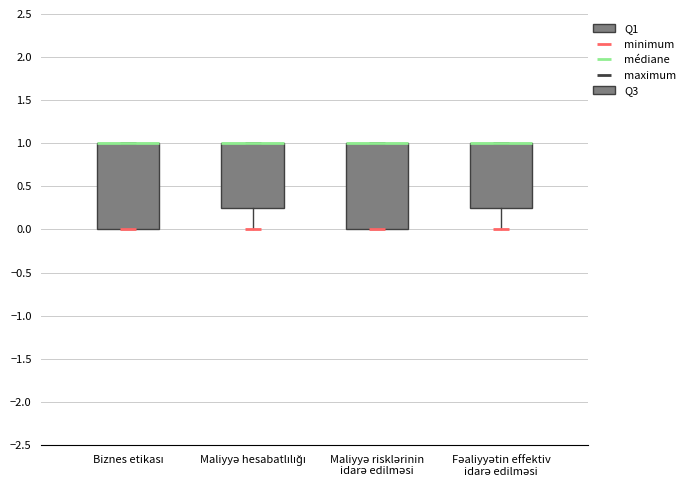

Reading left to right, read every box against the y-axis: the position of its median line, the range the box covers, and the ends of its whiskers. The values are not printed on the chart, so give them approximately, as read against the axis.

Biznes etikası: median 1.00 (drawn on the box's upper edge), box 0.00 to 1.00, whiskers 0.00 to 1.00
Maliyyə hesabatlılığı: median 1.00 (drawn on the box's upper edge), box 0.25 to 1.00, whiskers 0.00 to 1.00
Maliyyə risklərinin idarə edilməsi: median 1.00 (drawn on the box's upper edge), box 0.00 to 1.00, whiskers 0.00 to 1.00
Fəaliyyətin effektiv idarə edilməsi: median 1.00 (drawn on the box's upper edge), box 0.25 to 1.00, whiskers 0.00 to 1.00